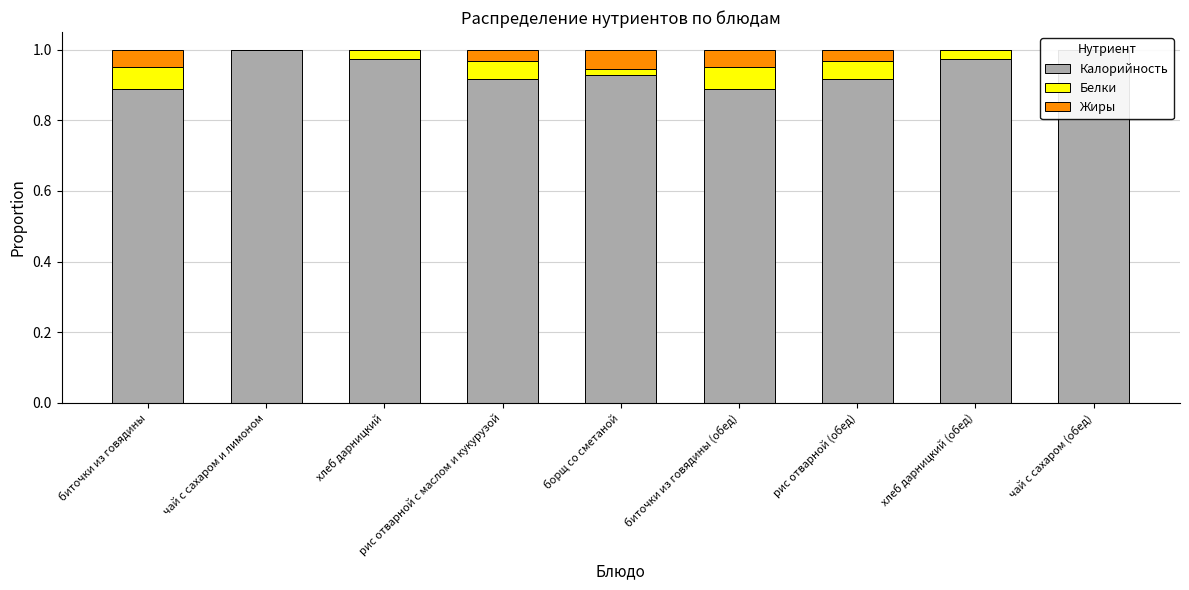

True or false: Жиры has a value of 0.1 at борщ со сметаной.

True